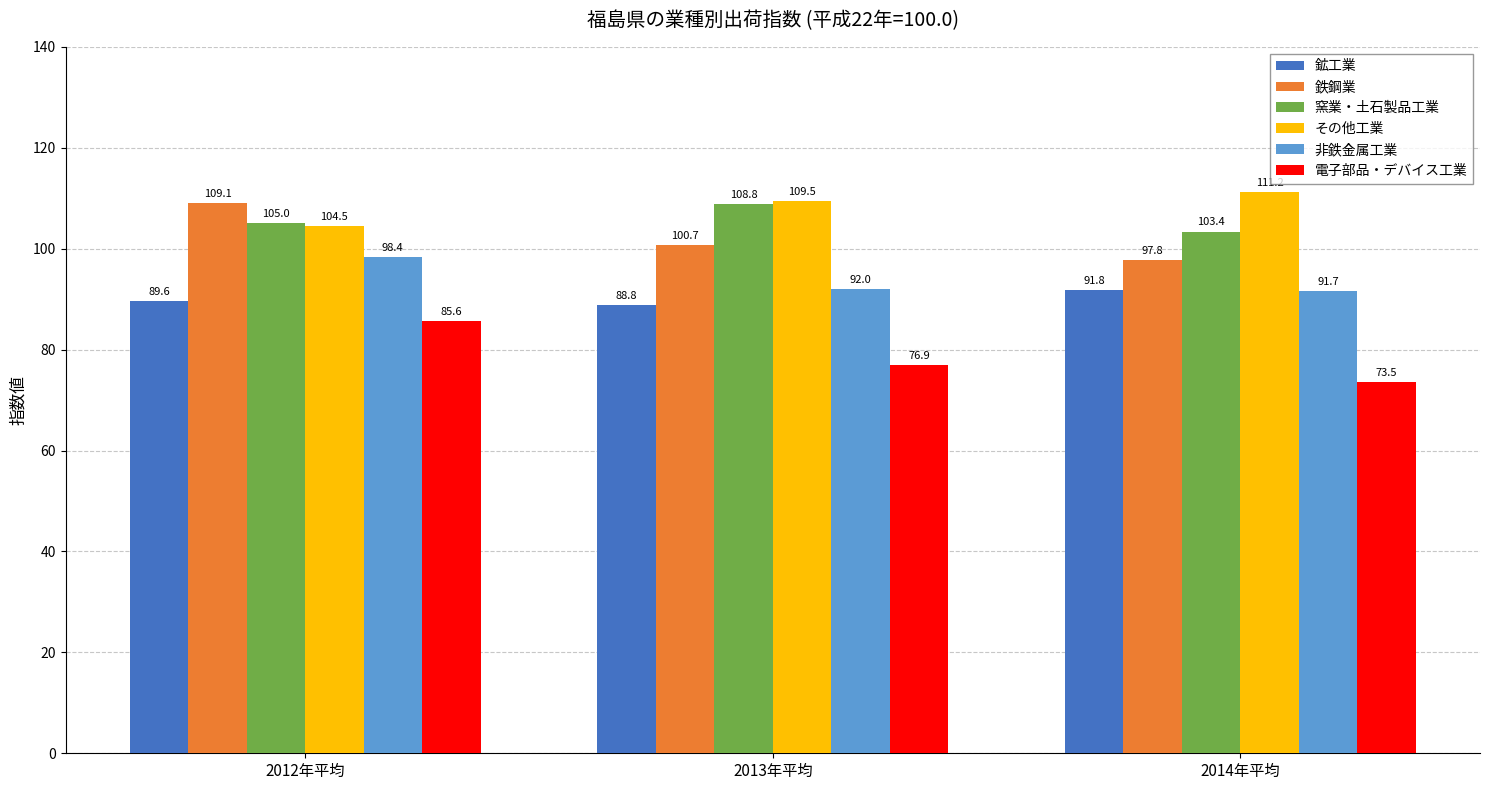

How many data points in 電子部品・デバイス工業 are above 76?

2